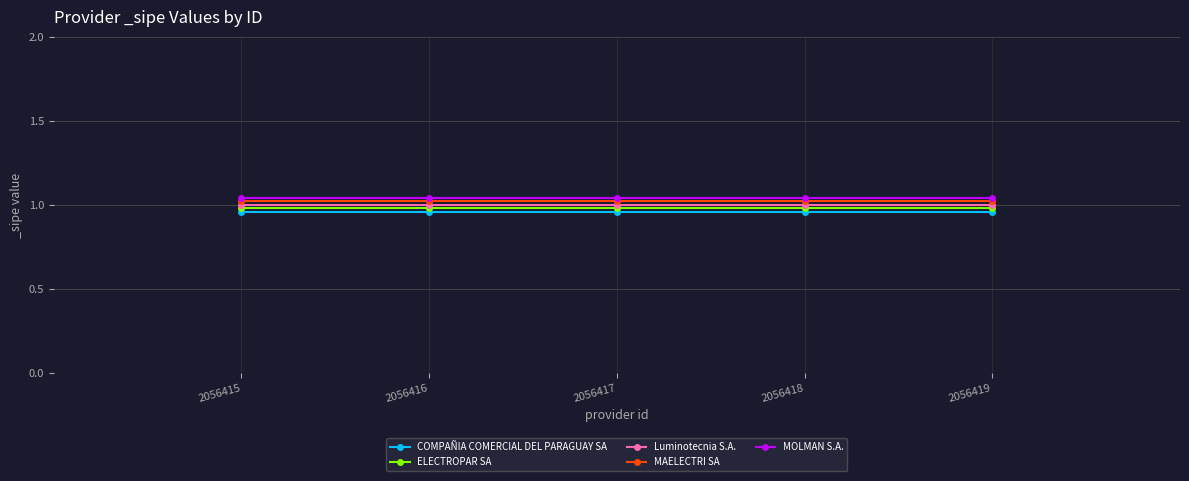

True or false: ELECTROPAR SA and Luminotecnia S.A. cross at least once.

False